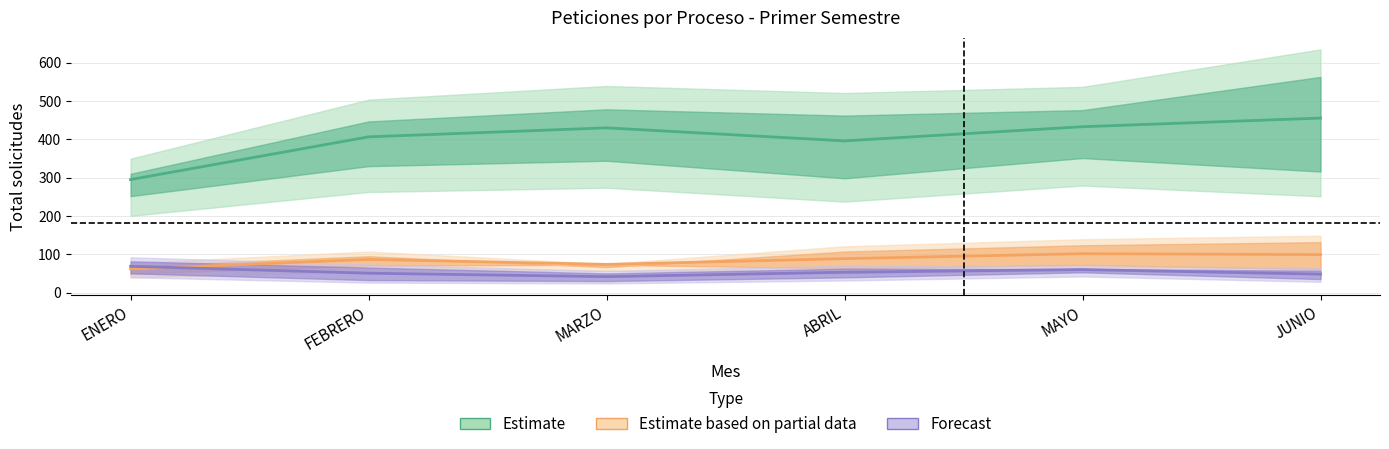

What is the difference between the second highest and second lowest values in the Estimate based on partial data series?

25.5